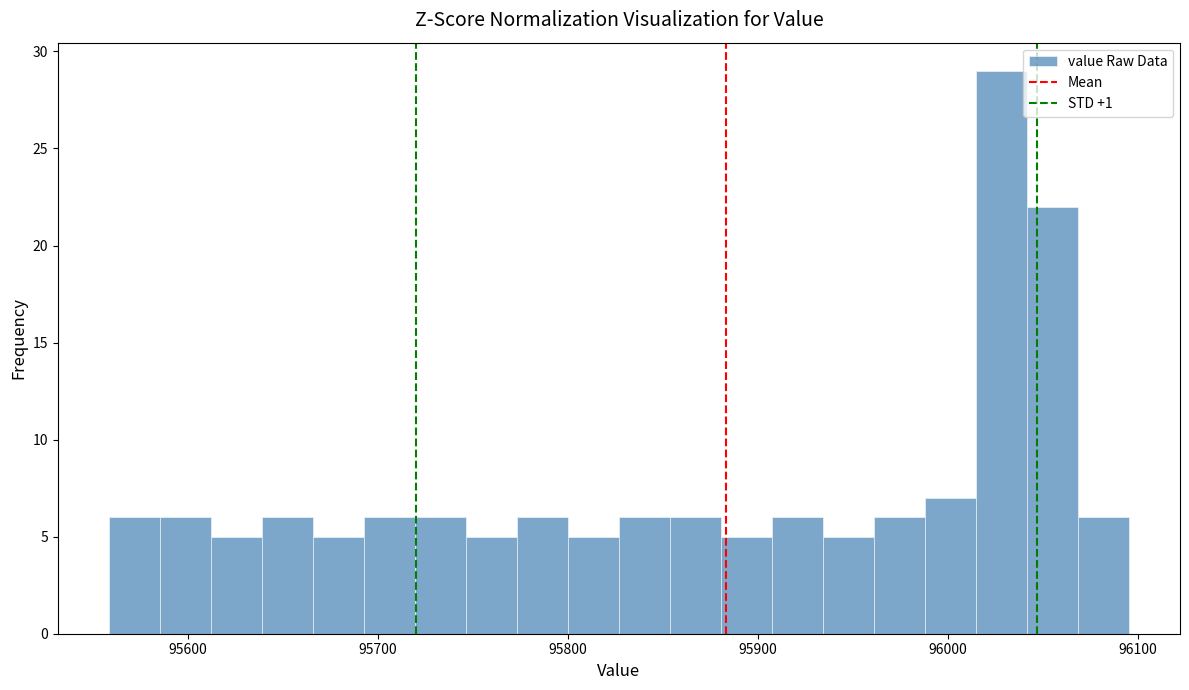

Around what value on the x-axis is the tallest bar? Give the approximate position of its centre, as read against the axis.

96030